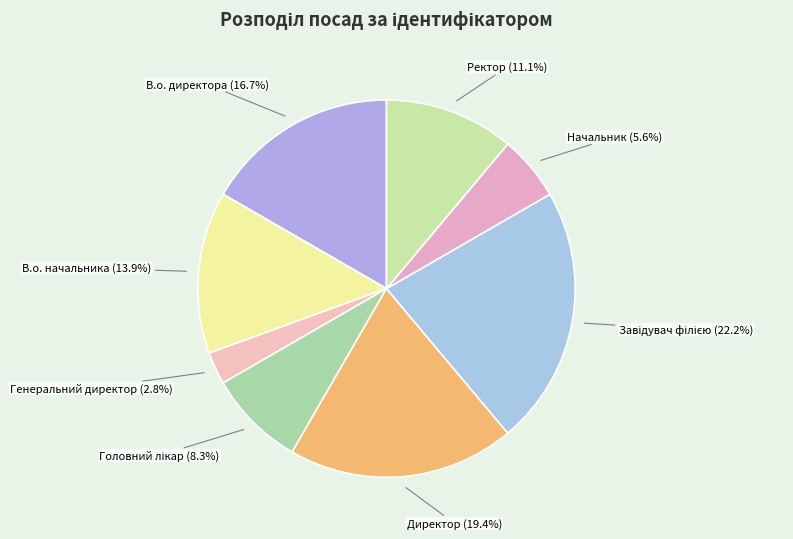

Is it true that Директор is 30% of the pie?

False